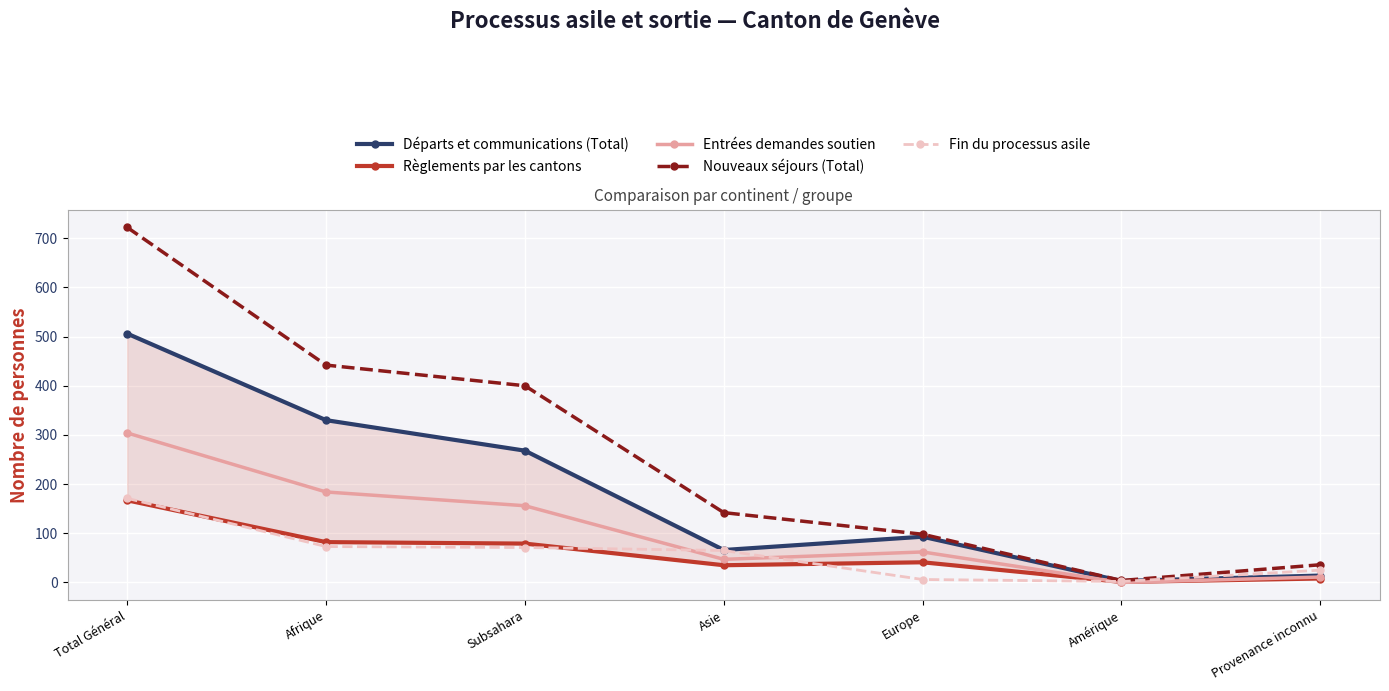

Where is the first local minimum for Départs et communications (Total)?

Asie